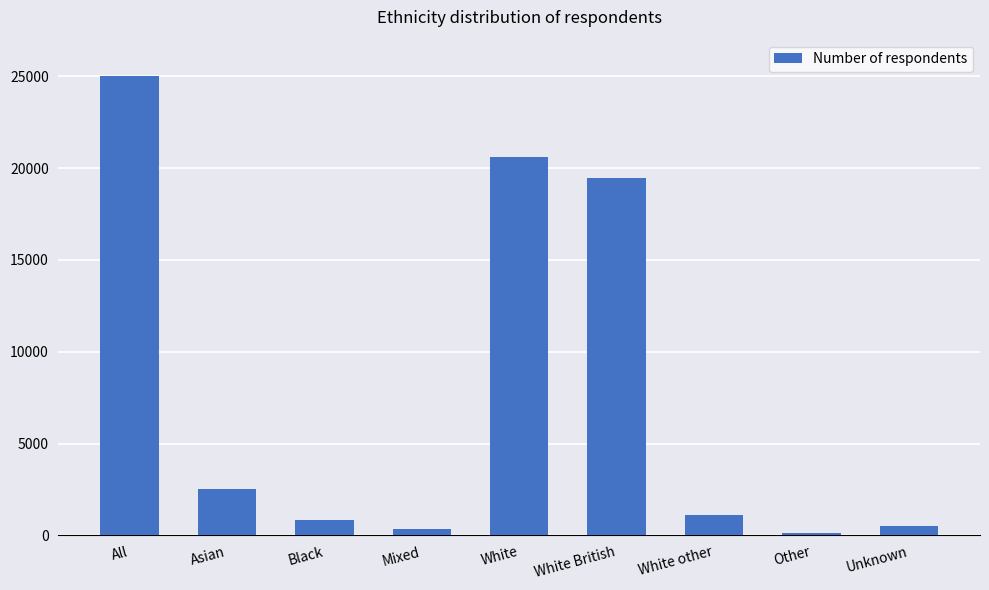

Between White other and All, which is larger?

All